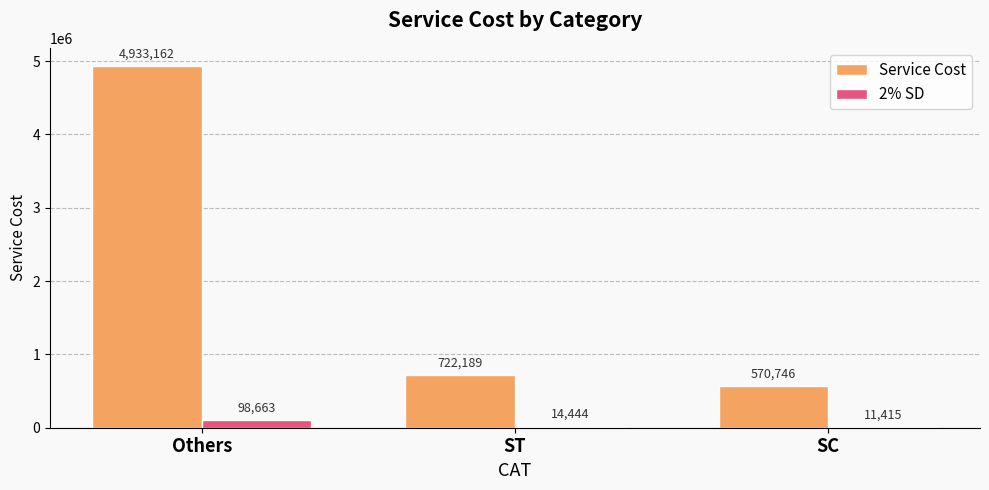

Is it true that 2% SD equals 14443.8 at ST?

True